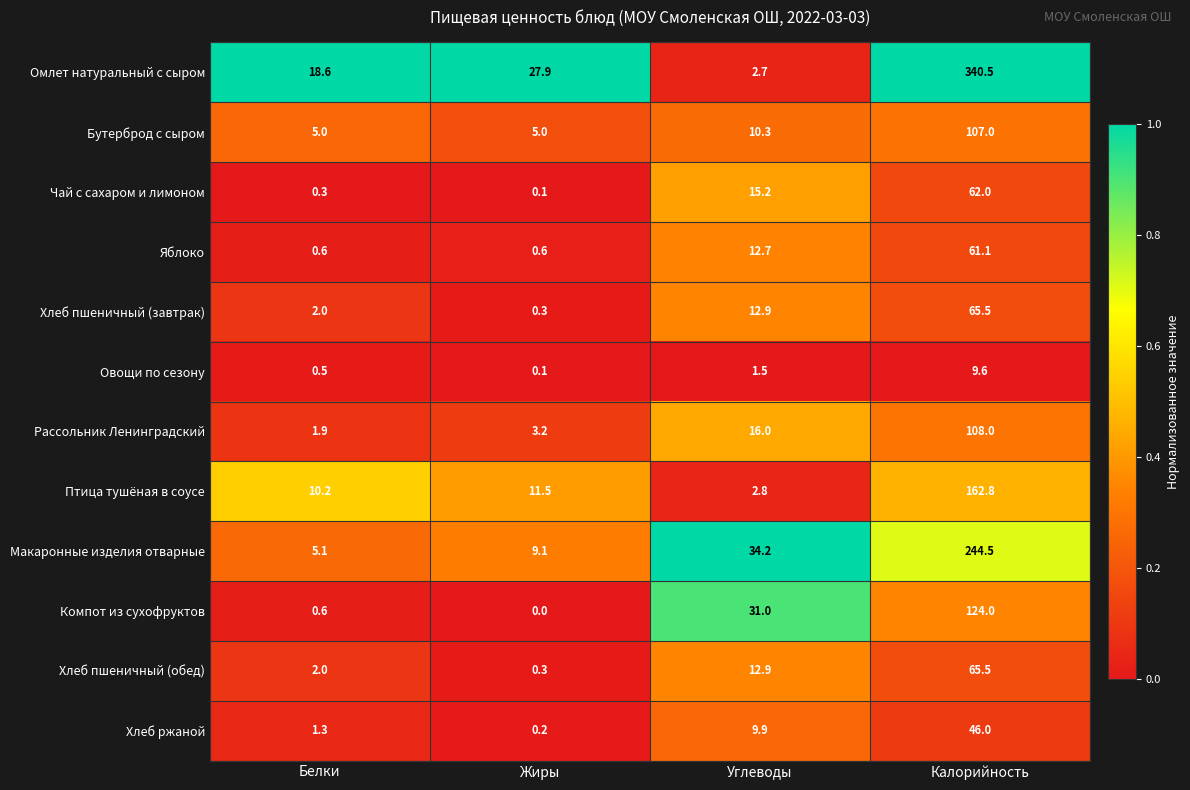

What is the average value of the Омлет натуральный с сыром series?

97.4